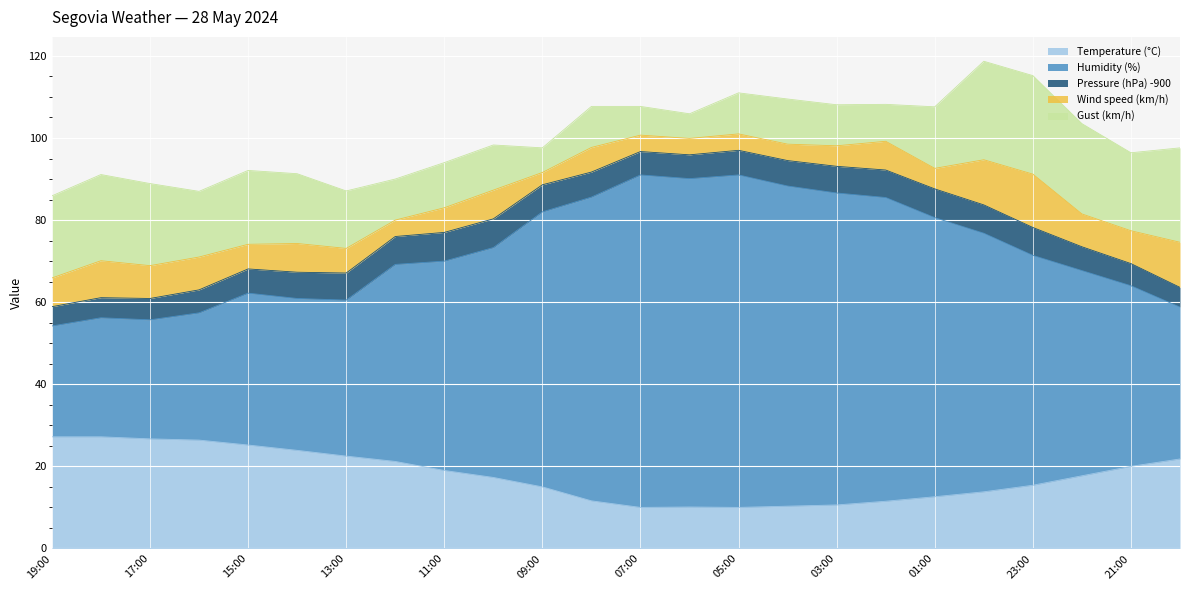

What are all the series names shown in the legend?

Temperature (°C), Humidity (%), Pressure (hPa) -900, Wind speed (km/h), Gust (km/h)